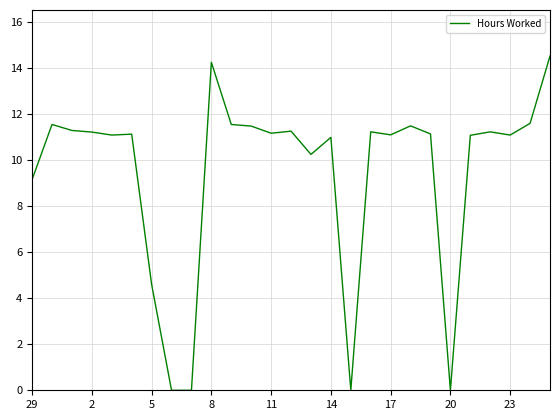

What is the greatest value displayed?

14.5